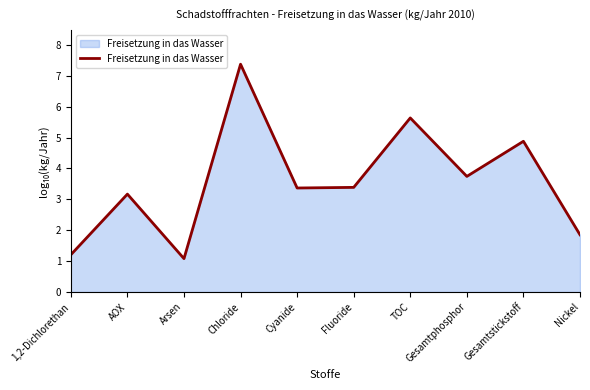

What value does the data have at TOC?

5.6